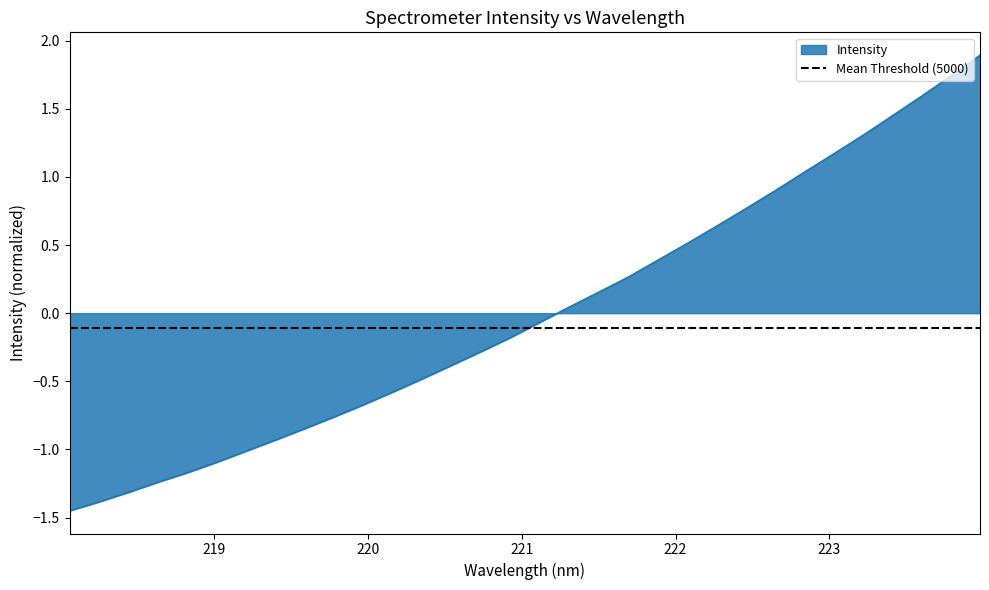

What is the label of the 13th point from the left?

220.3533